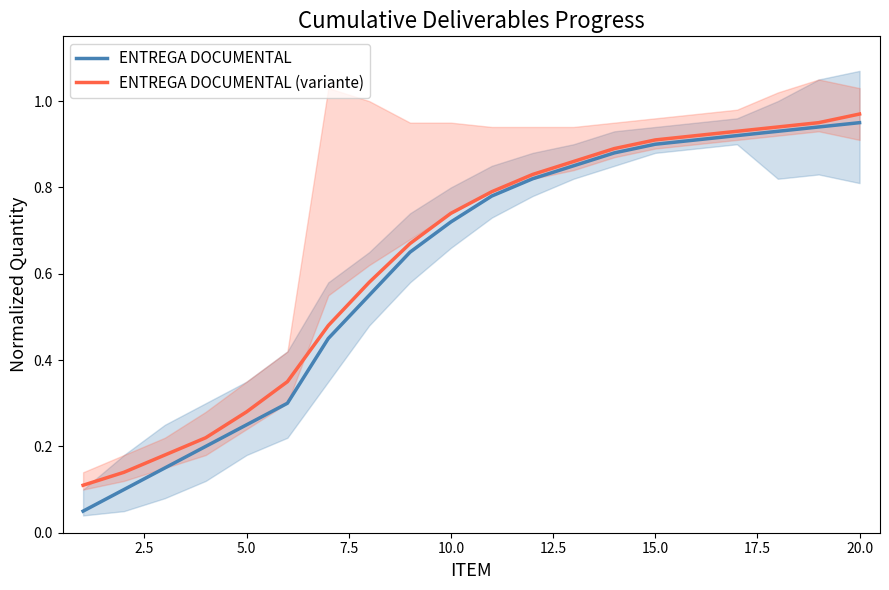

The value of ENTREGA DOCUMENTAL (variante) at 15.0 is 0.6. True or false?

False